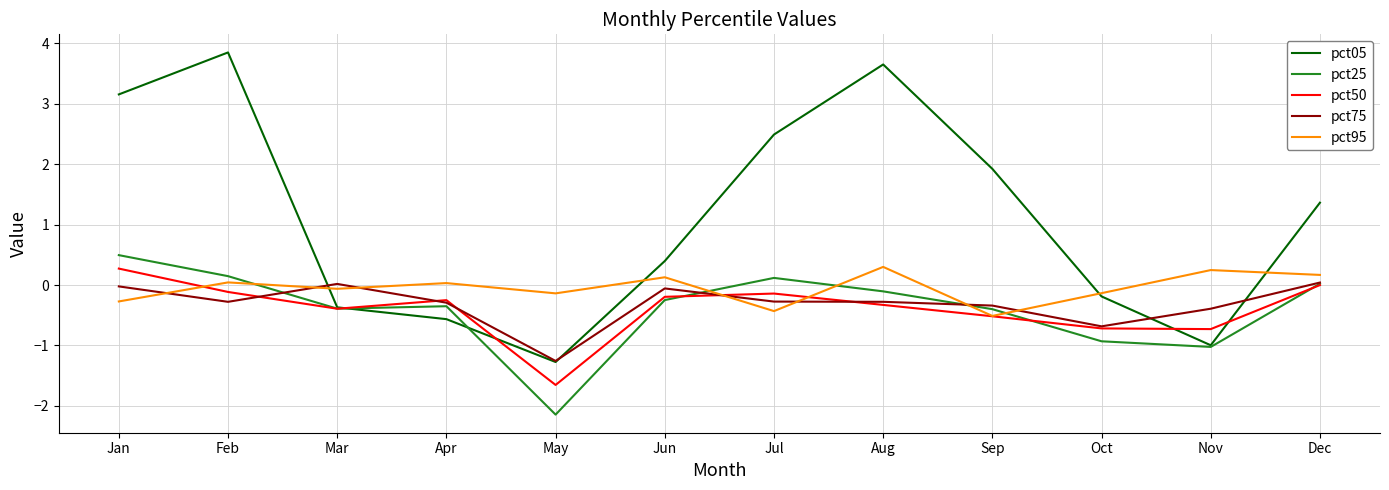

What is the difference between the highest and lowest values at Sep?

2.4